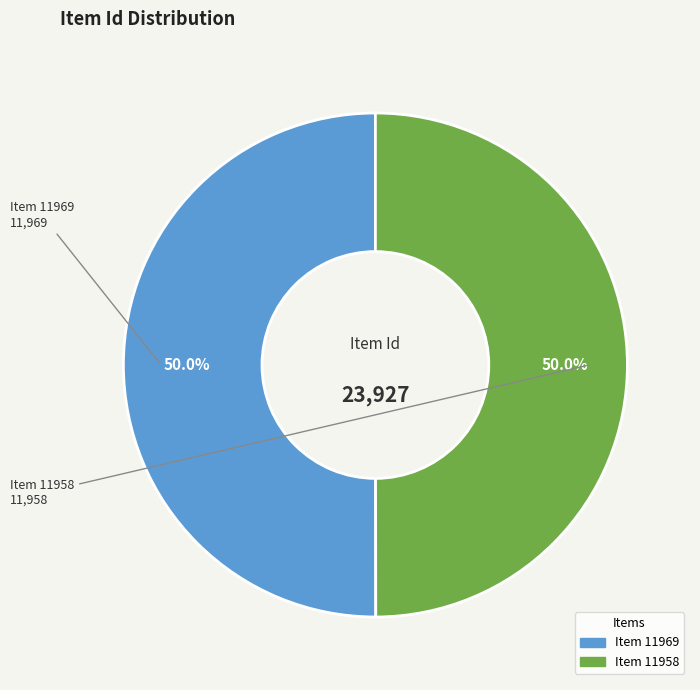

The Item 11958 slice represents 50% of the pie. True or false?

True